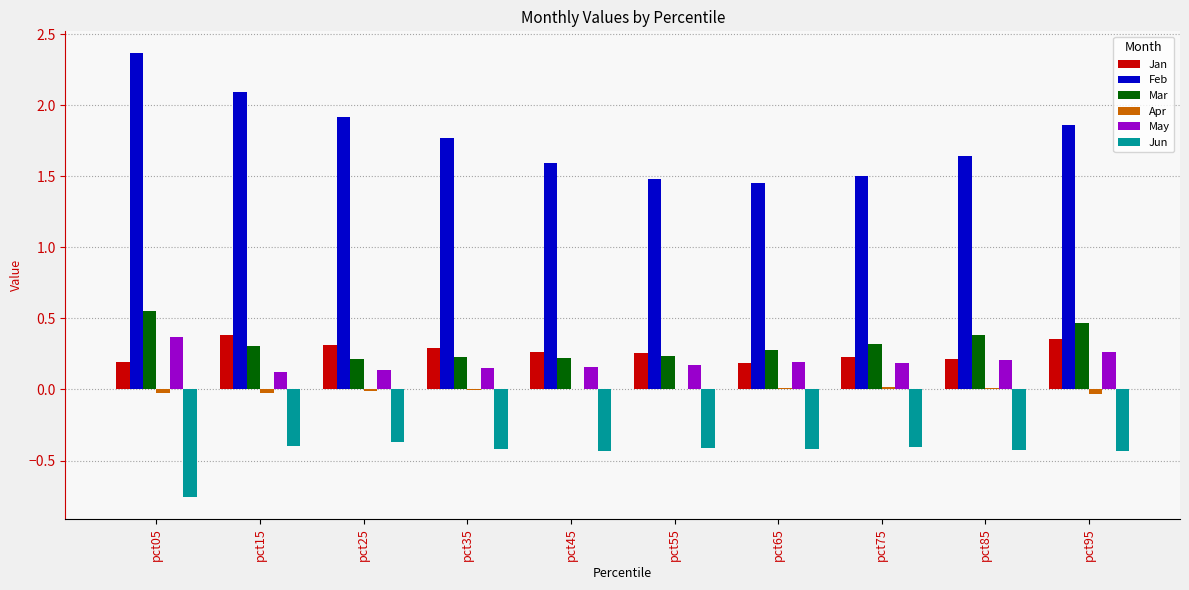

The value of Mar at pct65 is 0.3. True or false?

True